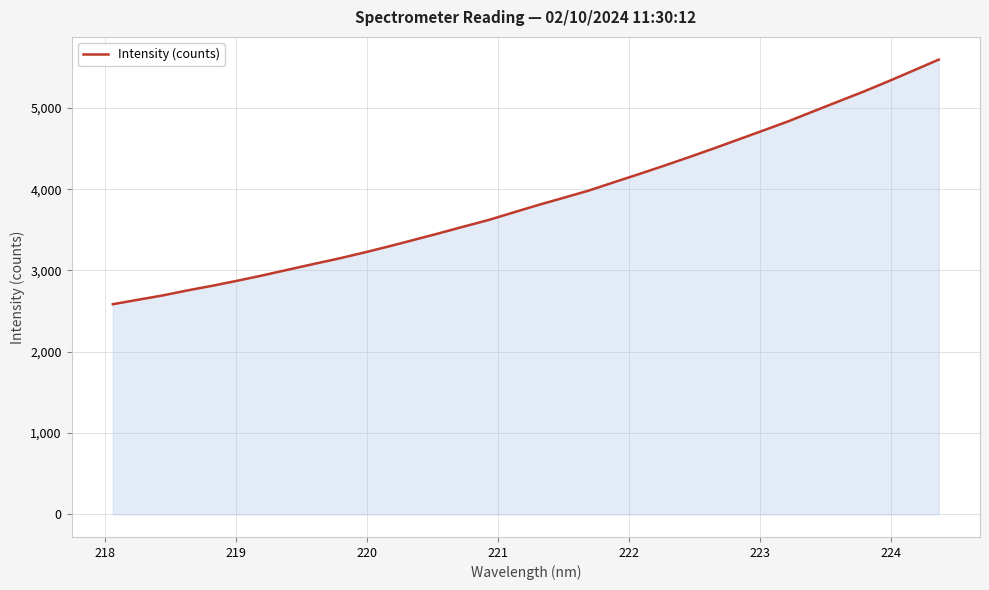

What is the difference between the maximum and minimum values?

3010.2